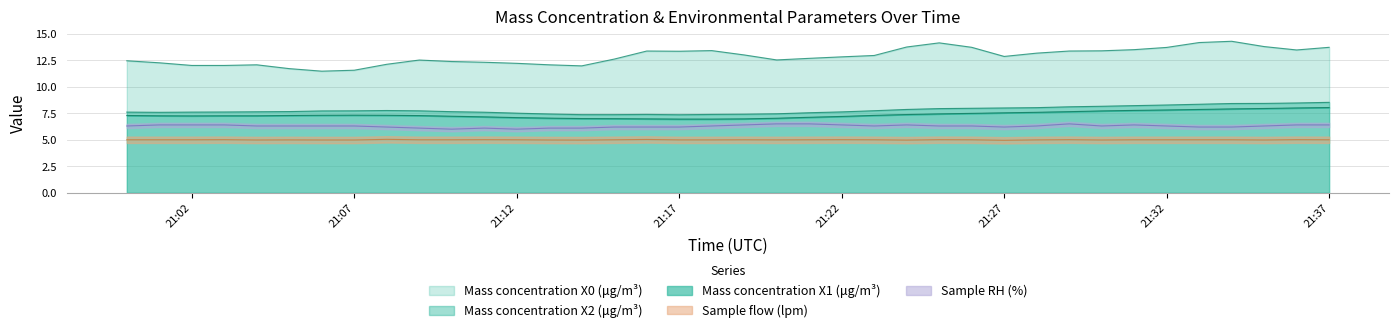

What is the sum of all Sample RH (%) values?

238.8